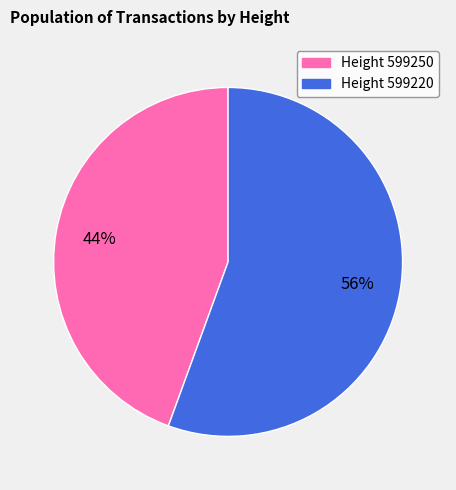

To the nearest percent, what is the average slice percentage?

50%